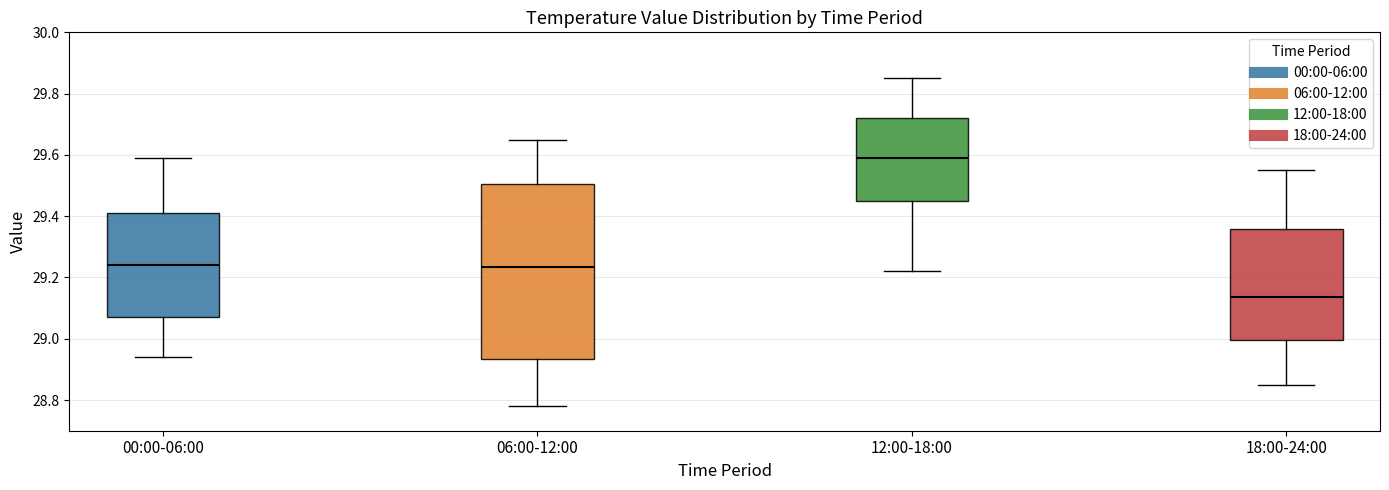

Reading left to right, transcribe this box plot: for each box, give where its median line is, the range the box spans, and where its two whiskers end, as read against the y-axis. The values are not printed on the chart, so give them approximately, as read against the axis.

00:00-06:00: median 29.24, box 29.08 to 29.42, whiskers 28.94 to 29.60
06:00-12:00: median 29.24, box 28.94 to 29.50, whiskers 28.78 to 29.66
12:00-18:00: median 29.60, box 29.46 to 29.72, whiskers 29.22 to 29.86
18:00-24:00: median 29.14, box 29.00 to 29.36, whiskers 28.86 to 29.56